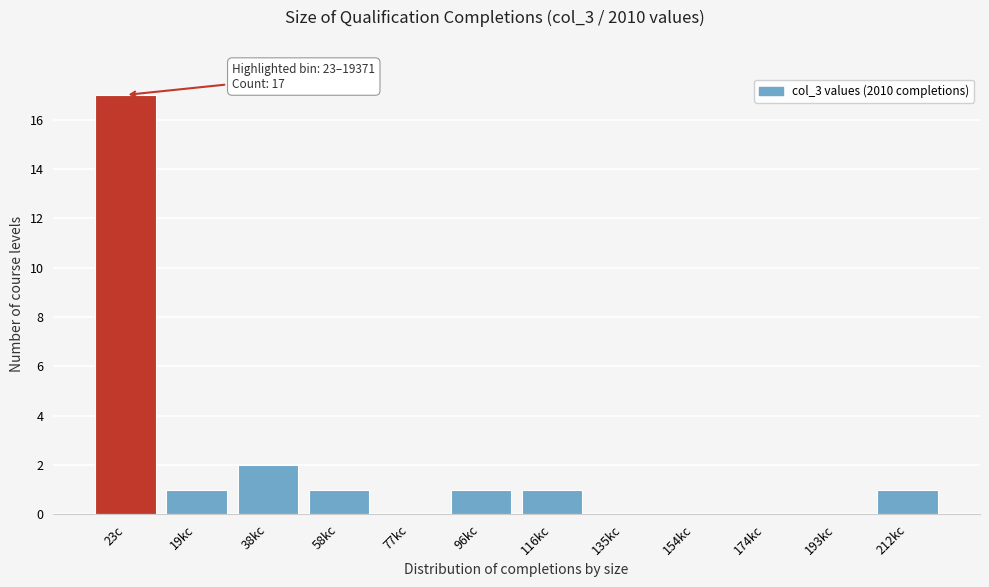

Reading left to right, list all the values displayed in this chart.

23c=17	19kc=1	38kc=2	58kc=1	77kc=0	96kc=1	116kc=1	135kc=0	154kc=0	174kc=0	193kc=0	212kc=1